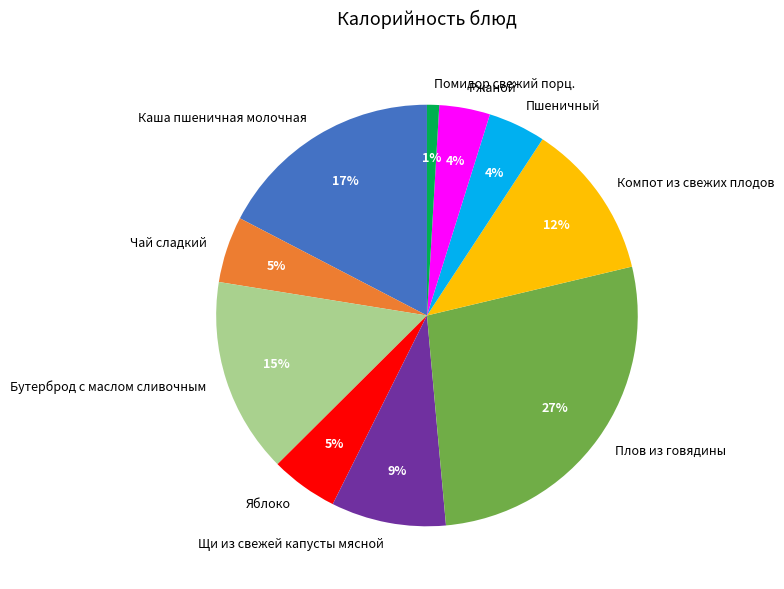

Between Ржаной and Компот из свежих плодов, which is larger?

Компот из свежих плодов